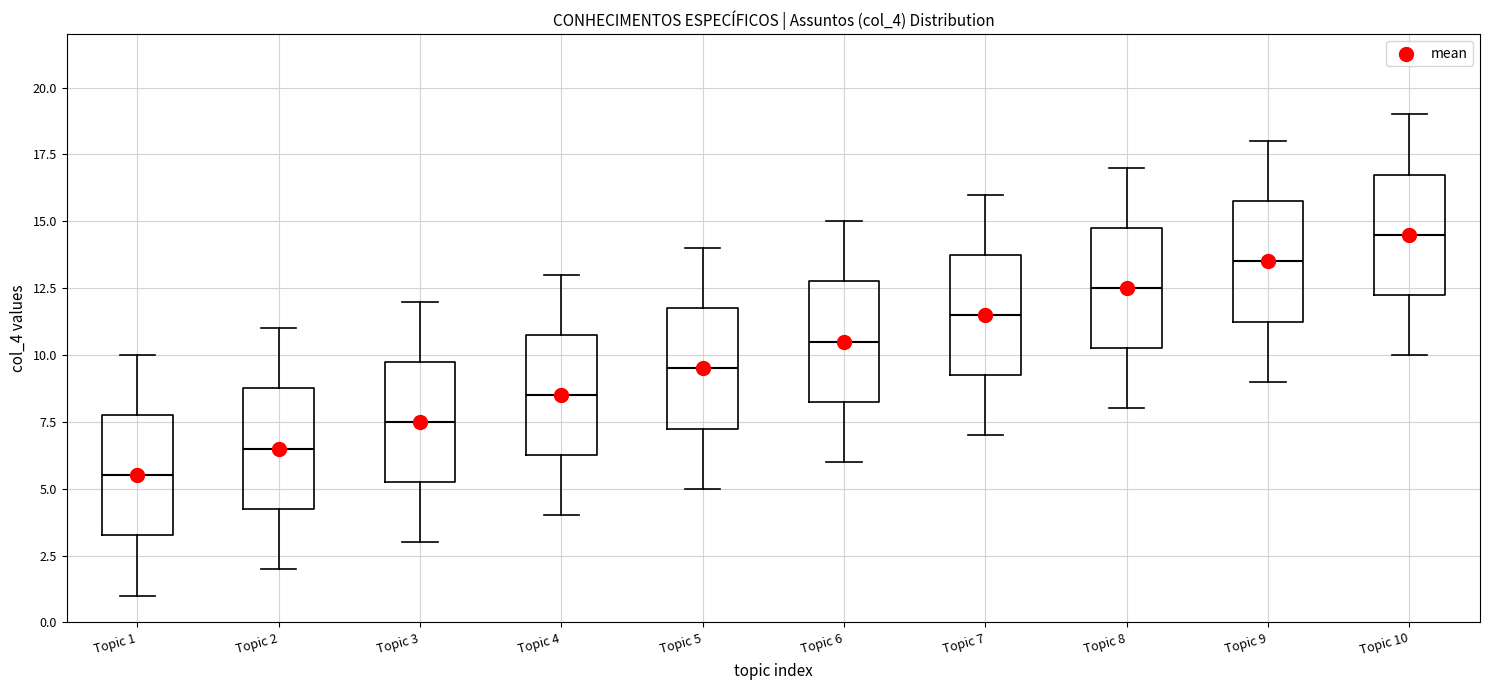

Reading left to right, transcribe this box plot: for each box, give where its median line is, the range the box spans, and where its two whiskers end, as read against the y-axis. The values are not printed on the chart, so give them approximately, as read against the axis.

Topic 1: median 5.5, box 3.5 to 8.0, whiskers 1.0 to 10.0
Topic 2: median 6.5, box 4.5 to 9.0, whiskers 2.0 to 11.0
Topic 3: median 7.5, box 5.5 to 10.0, whiskers 3.0 to 12.0
Topic 4: median 8.5, box 6.5 to 11.0, whiskers 4.0 to 13.0
Topic 5: median 9.5, box 7.5 to 12.0, whiskers 5.0 to 14.0
Topic 6: median 10.5, box 8.5 to 13.0, whiskers 6.0 to 15.0
Topic 7: median 11.5, box 9.5 to 14.0, whiskers 7.0 to 16.0
Topic 8: median 12.5, box 10.5 to 15.0, whiskers 8.0 to 17.0
Topic 9: median 13.5, box 11.5 to 16.0, whiskers 9.0 to 18.0
Topic 10: median 14.5, box 12.5 to 17.0, whiskers 10.0 to 19.0